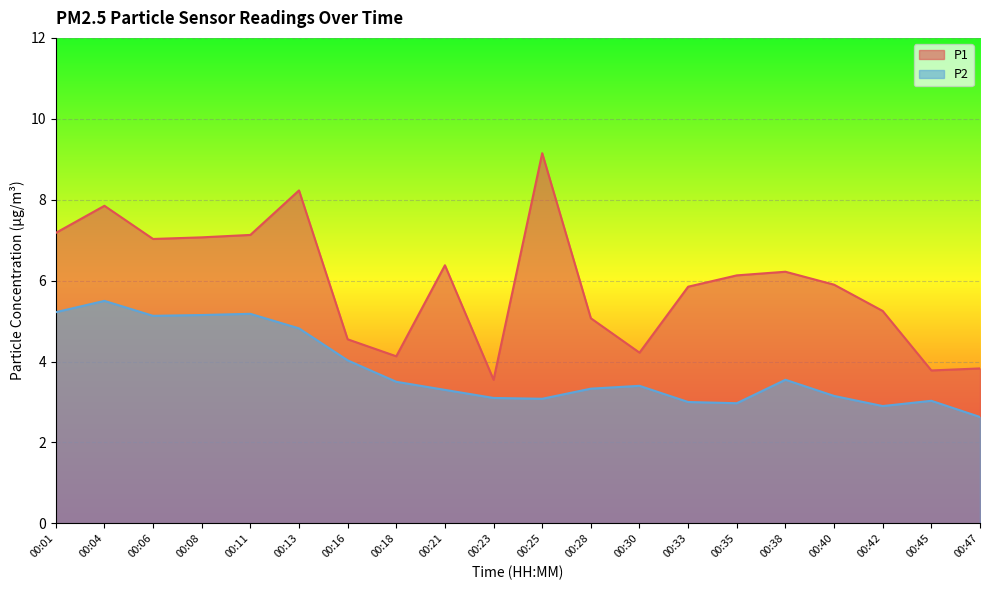

True or false: P1 has a value of 2.7 at 00:18.

False